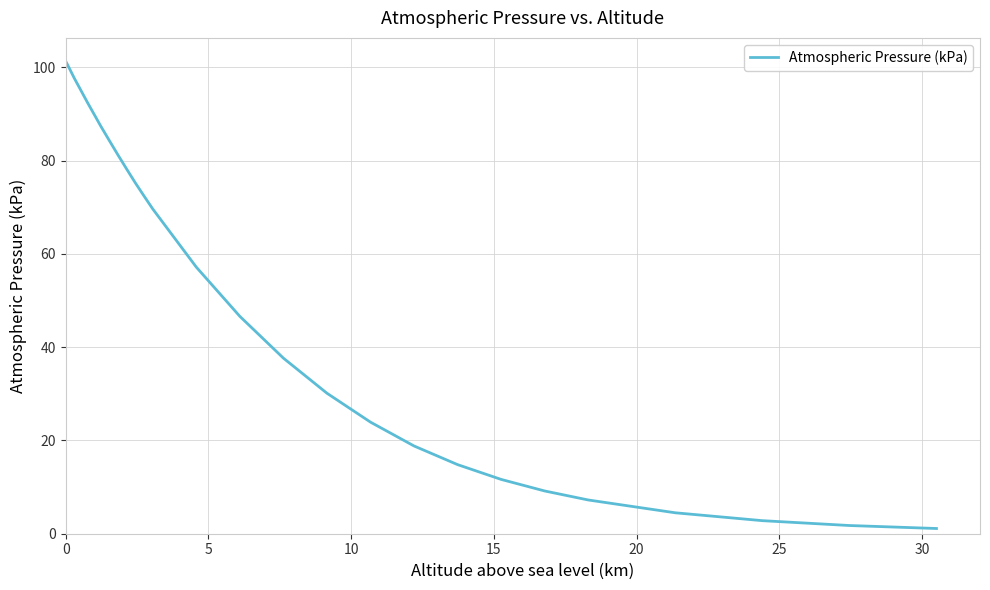

What is the maximum value shown in the chart?

101.3